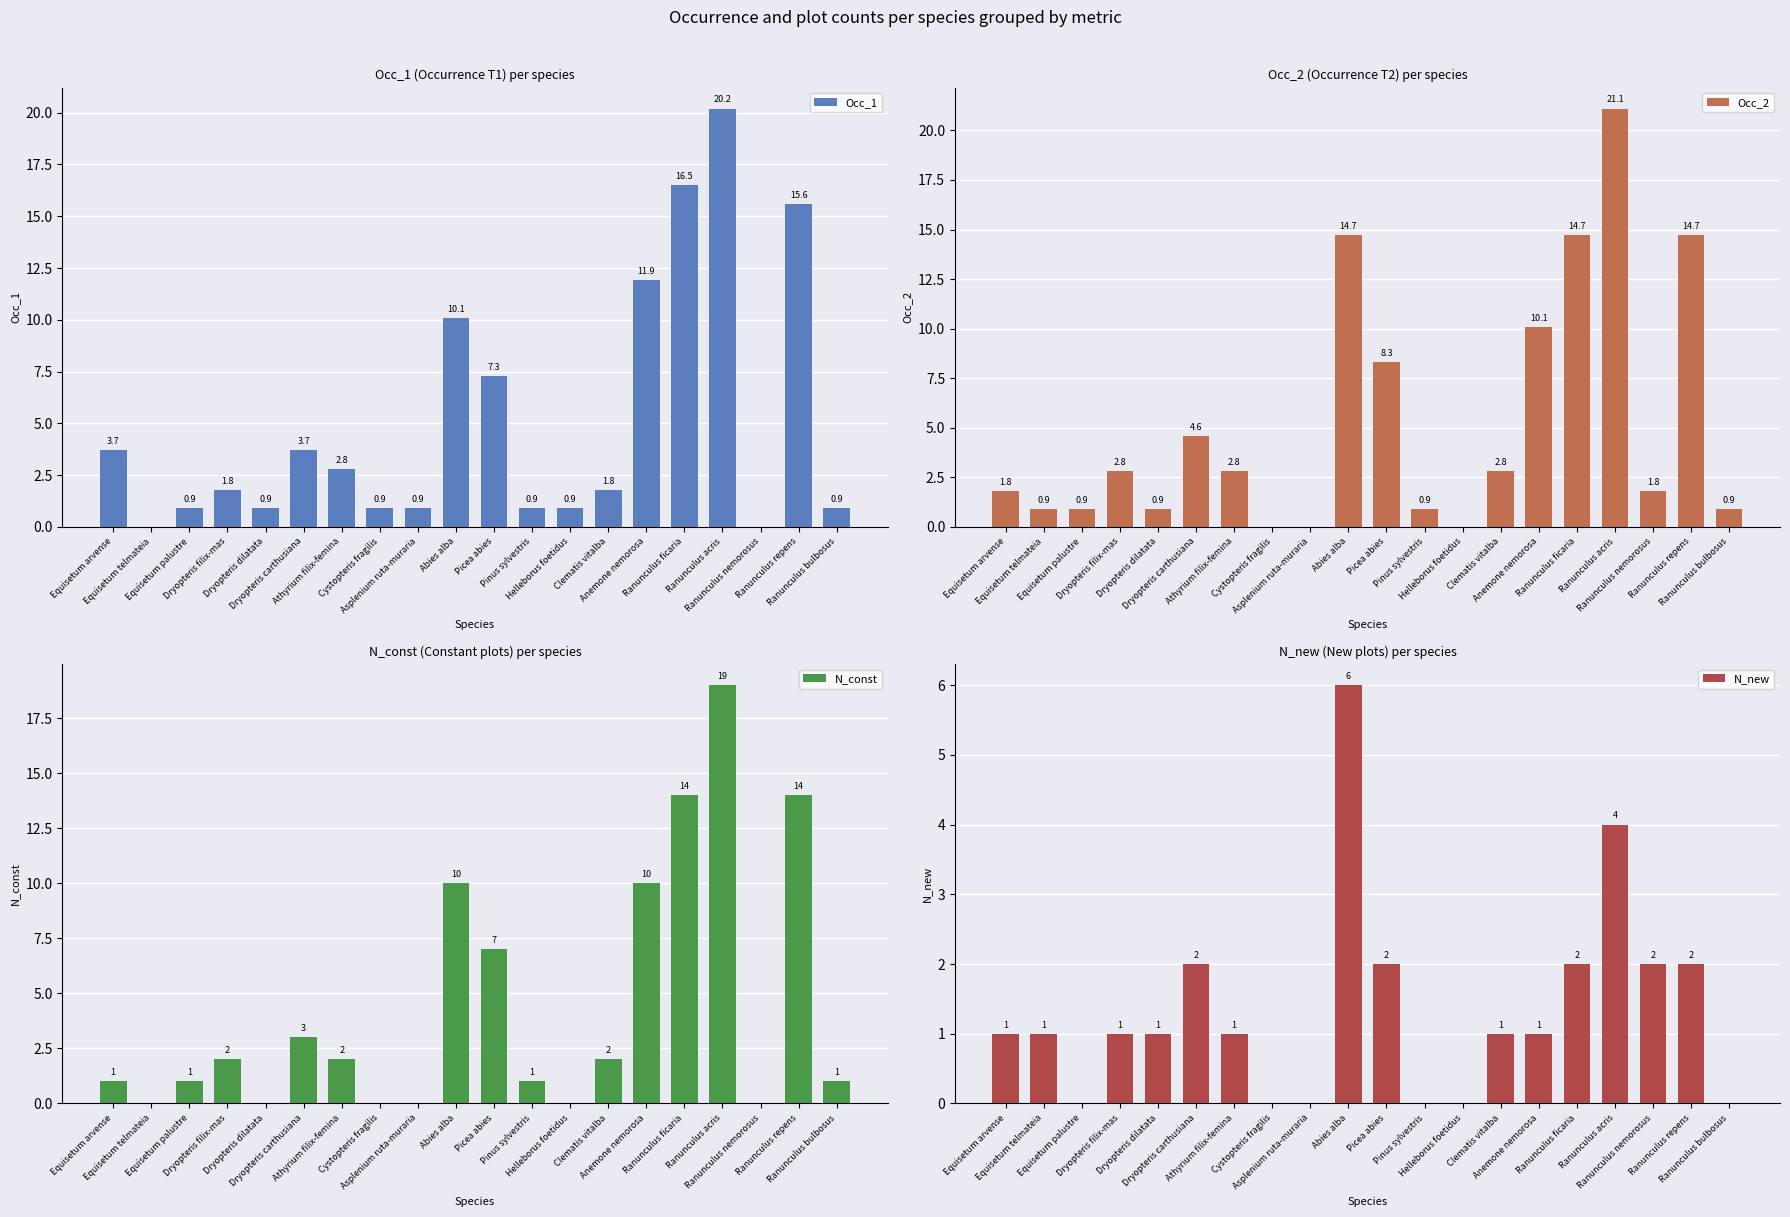

How many values in the Occ_1 series are below 1?

9